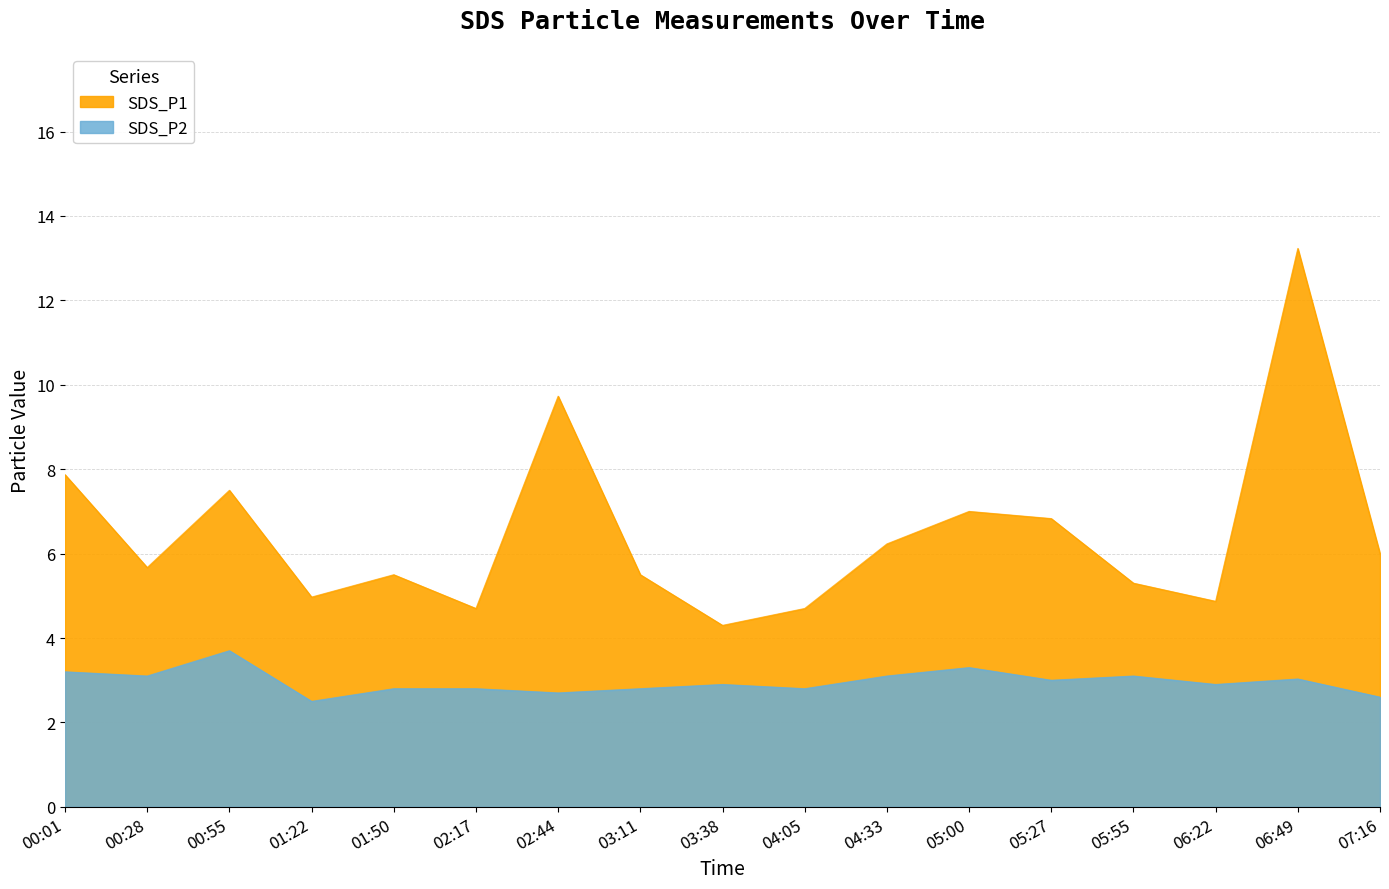

At how many categories does at least one series exceed 12?

1